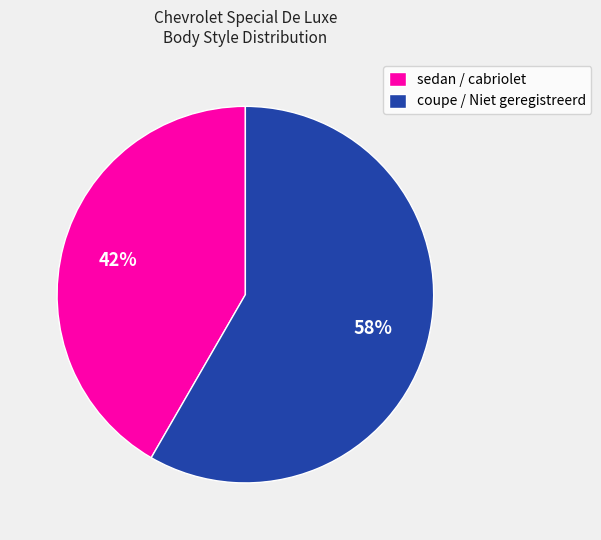

To the nearest percent, what is the combined percentage of sedan / cabriolet and coupe / Niet geregistreerd?

100%